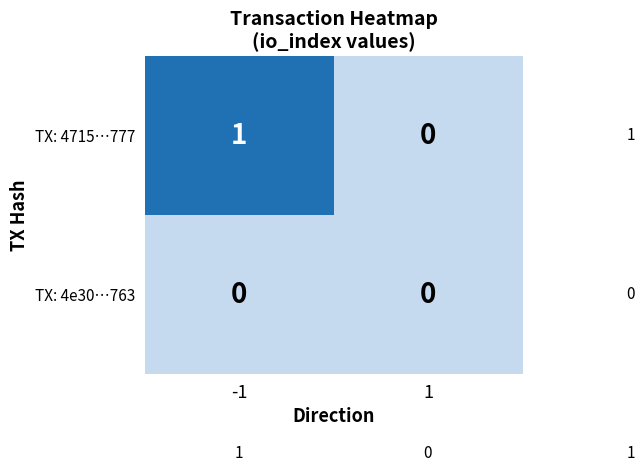

Reading left to right, transcribe all the data shown in this chart.

TX: 4715…777: -1=1	1=0
TX: 4e30…763: -1=0	1=0